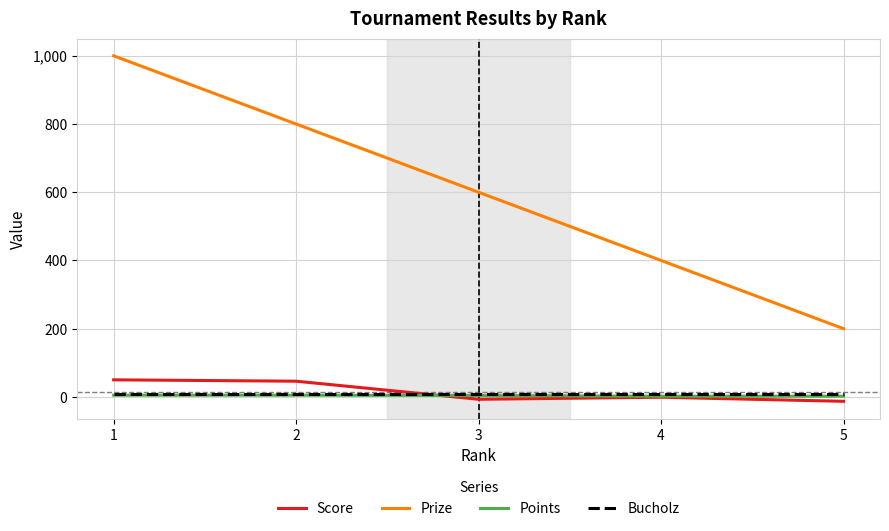

What is the greatest value displayed?

1000